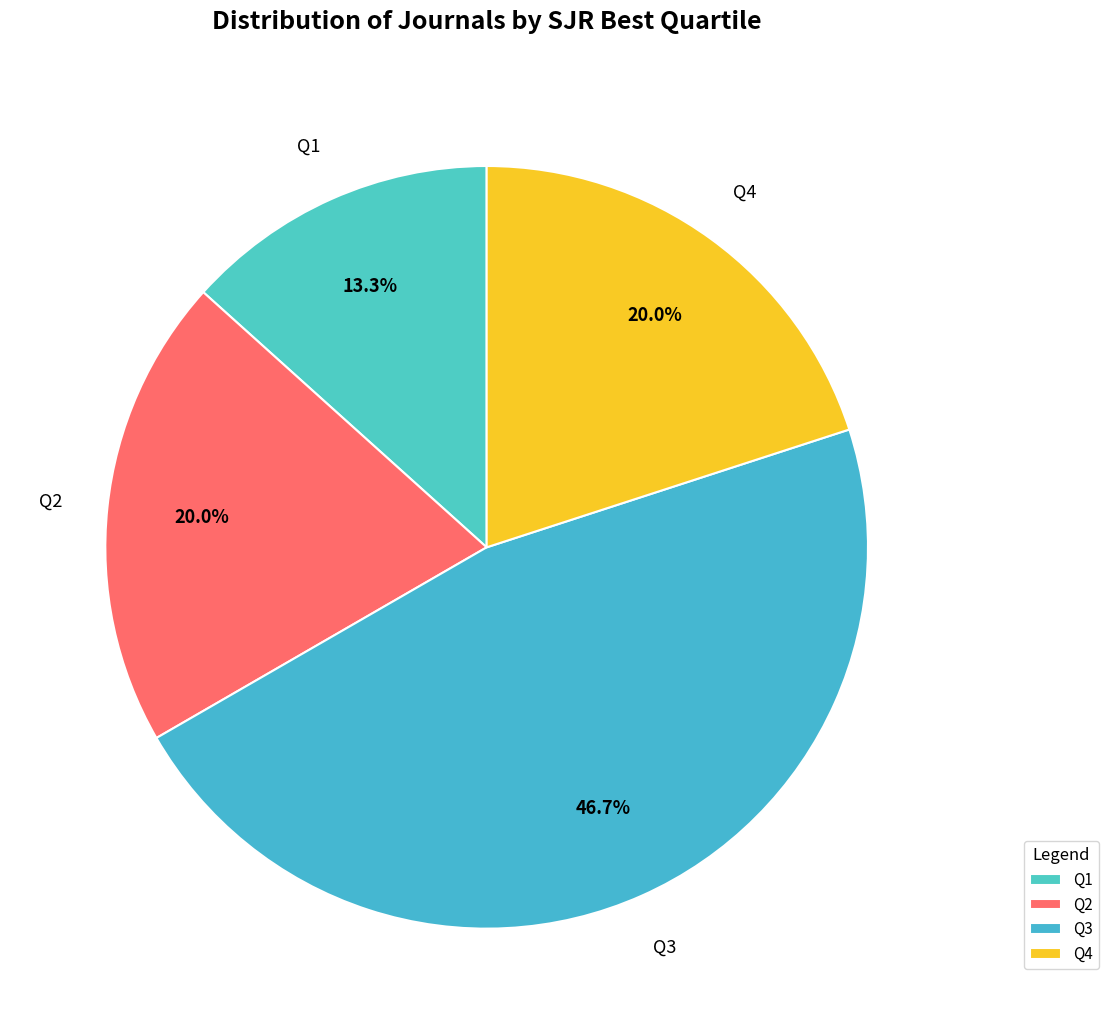

To the nearest percent, what percentage of the pie is Q3?

47%